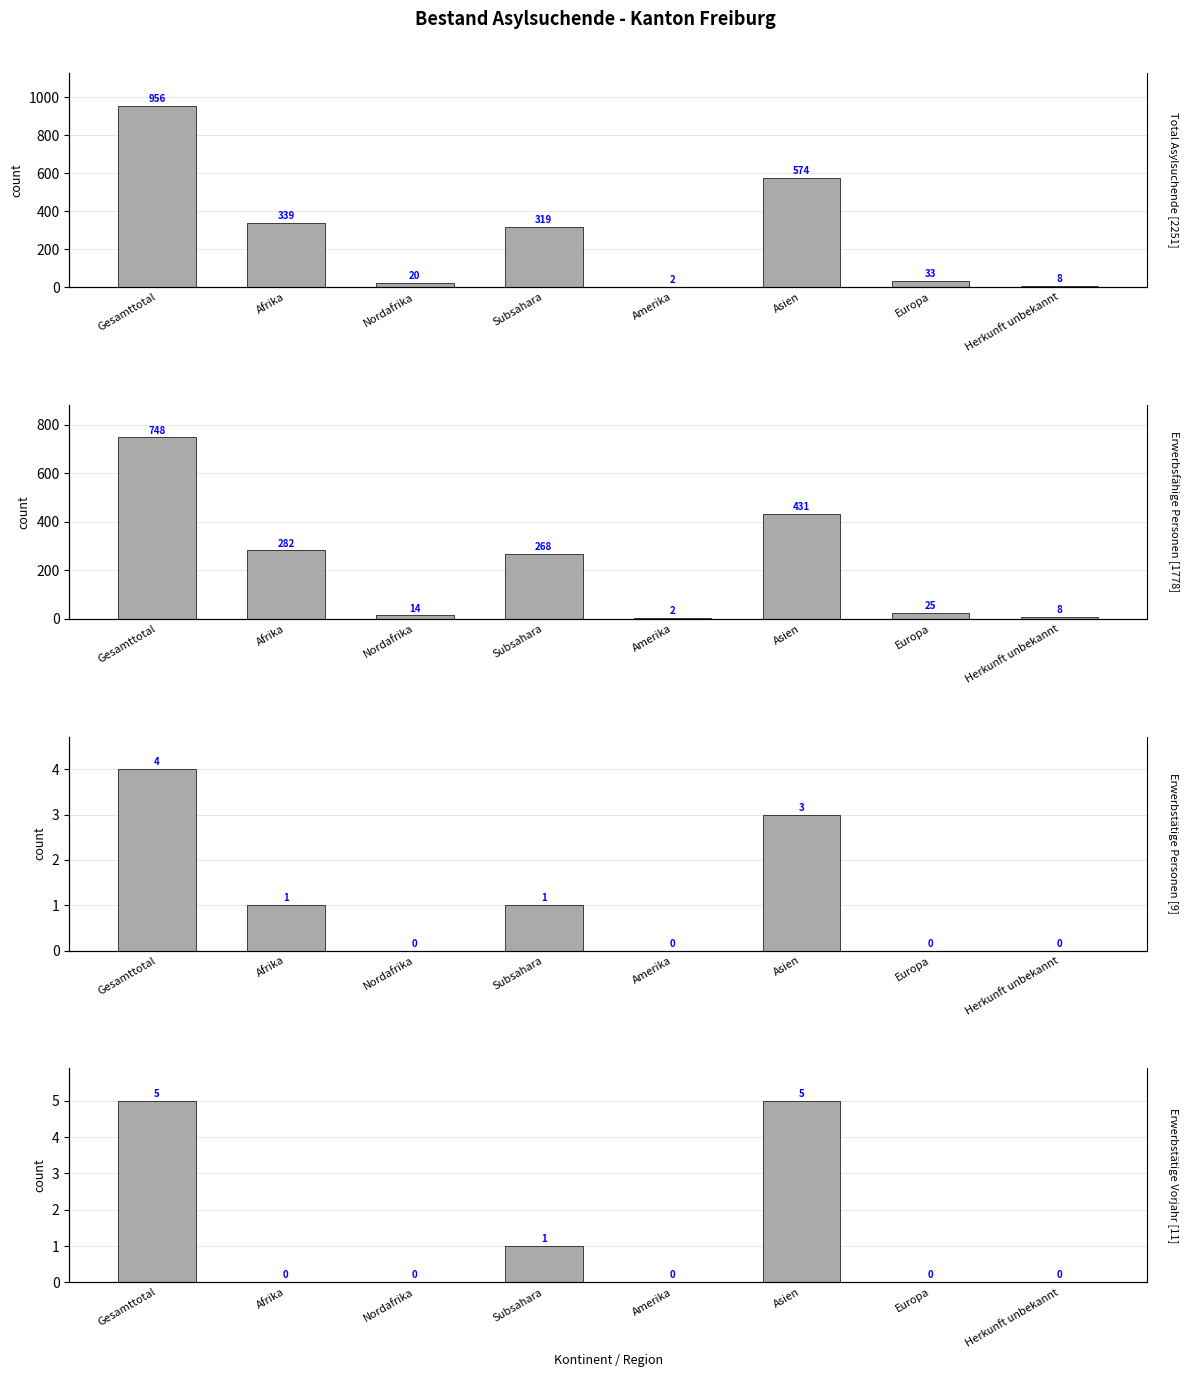

The value of Erwerbsfähige Personen at Gesamttotal is 748. True or false?

True